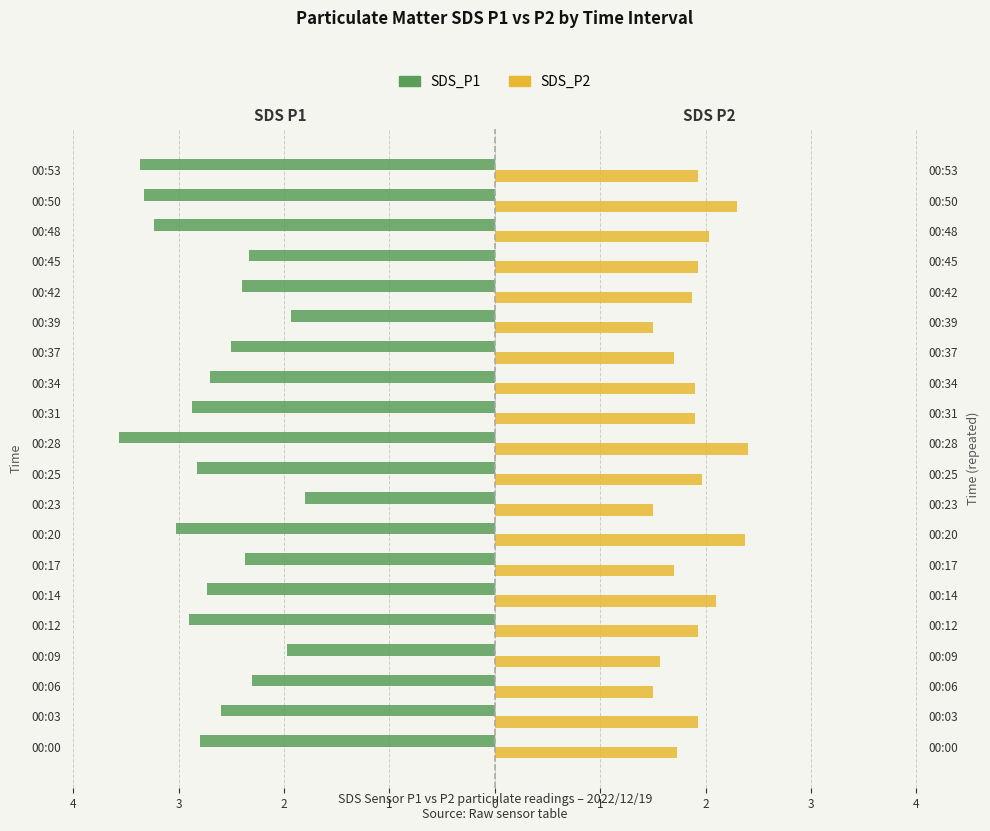

Are the bars grouped side by side (vs. stacked)?

Yes